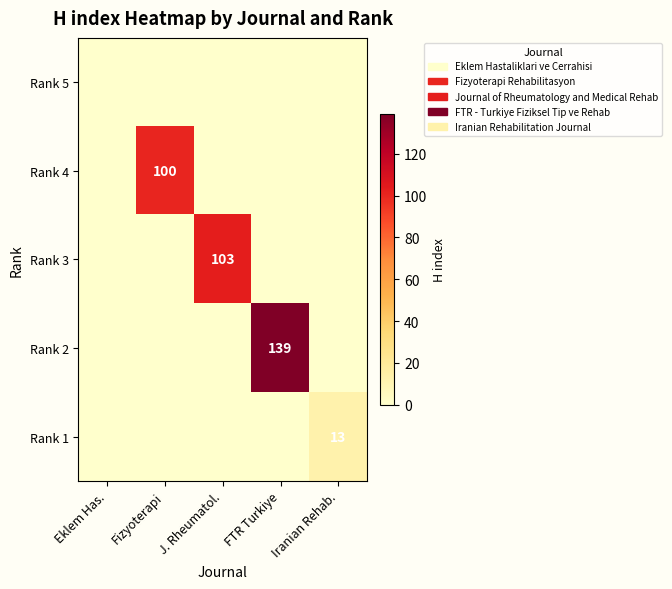

Which category has the highest value in the Rank 1 series?

Iranian Rehab.